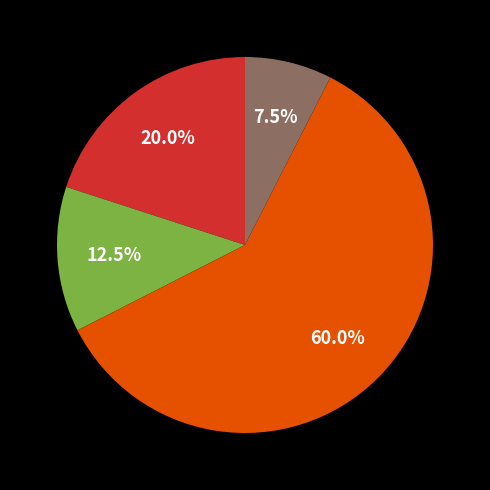

Which slice is the smallest?

C1=1